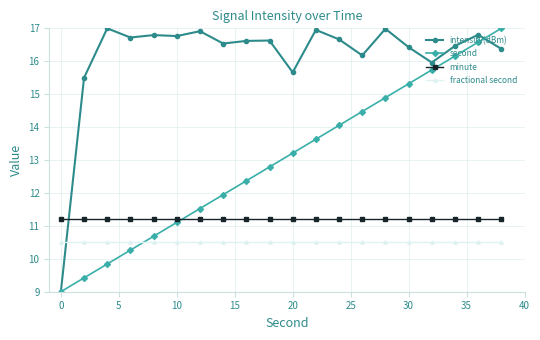

What is the difference between the maximum and minimum values in the second series?

8.0